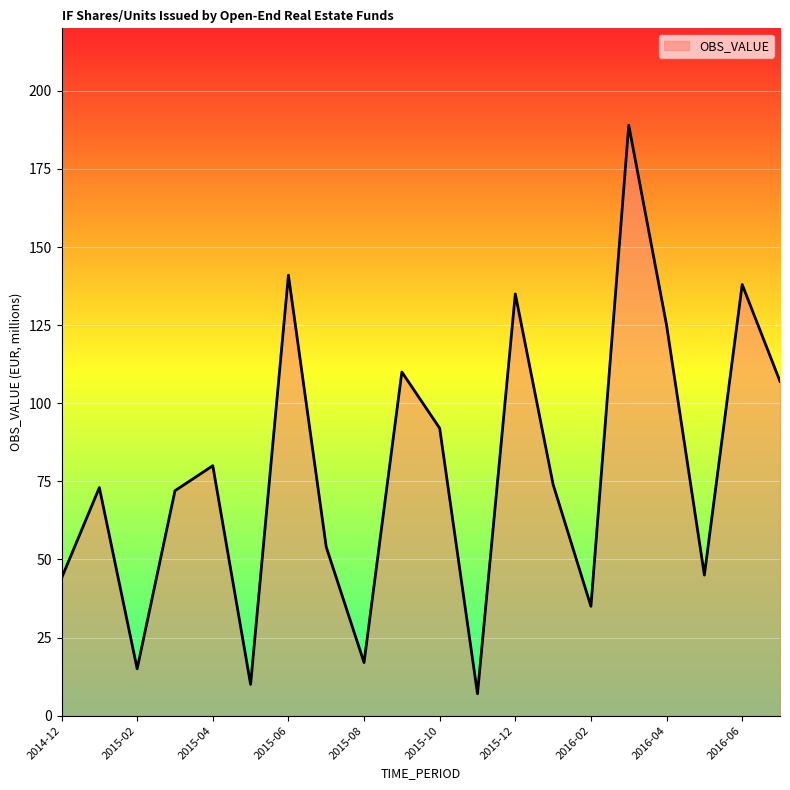

What is the maximum value shown in the chart?

189